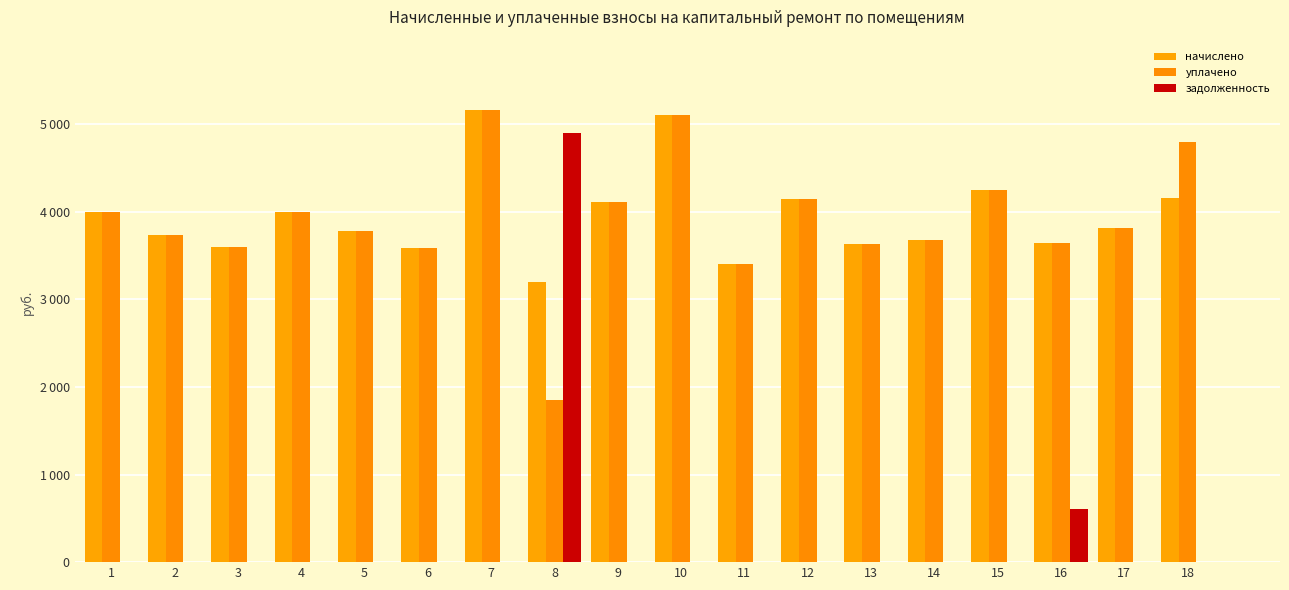

What is the difference between the second highest and minimum values in the начислено series?

1904.4